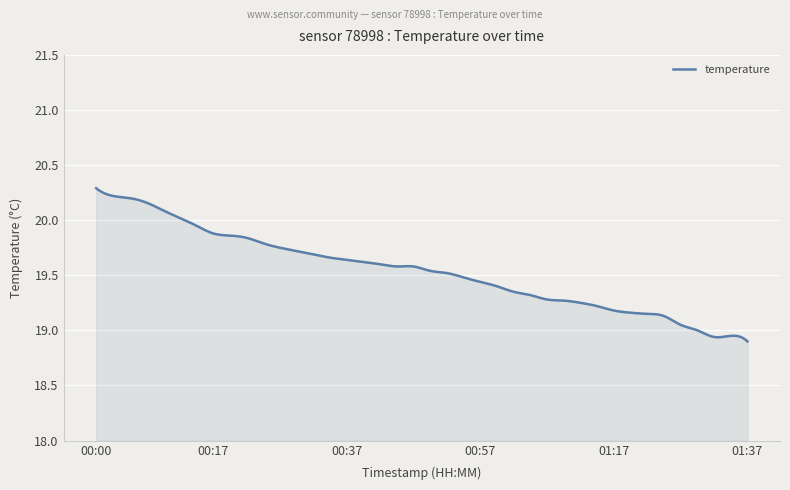

Is this an area chart (filled region under the line)?

Yes